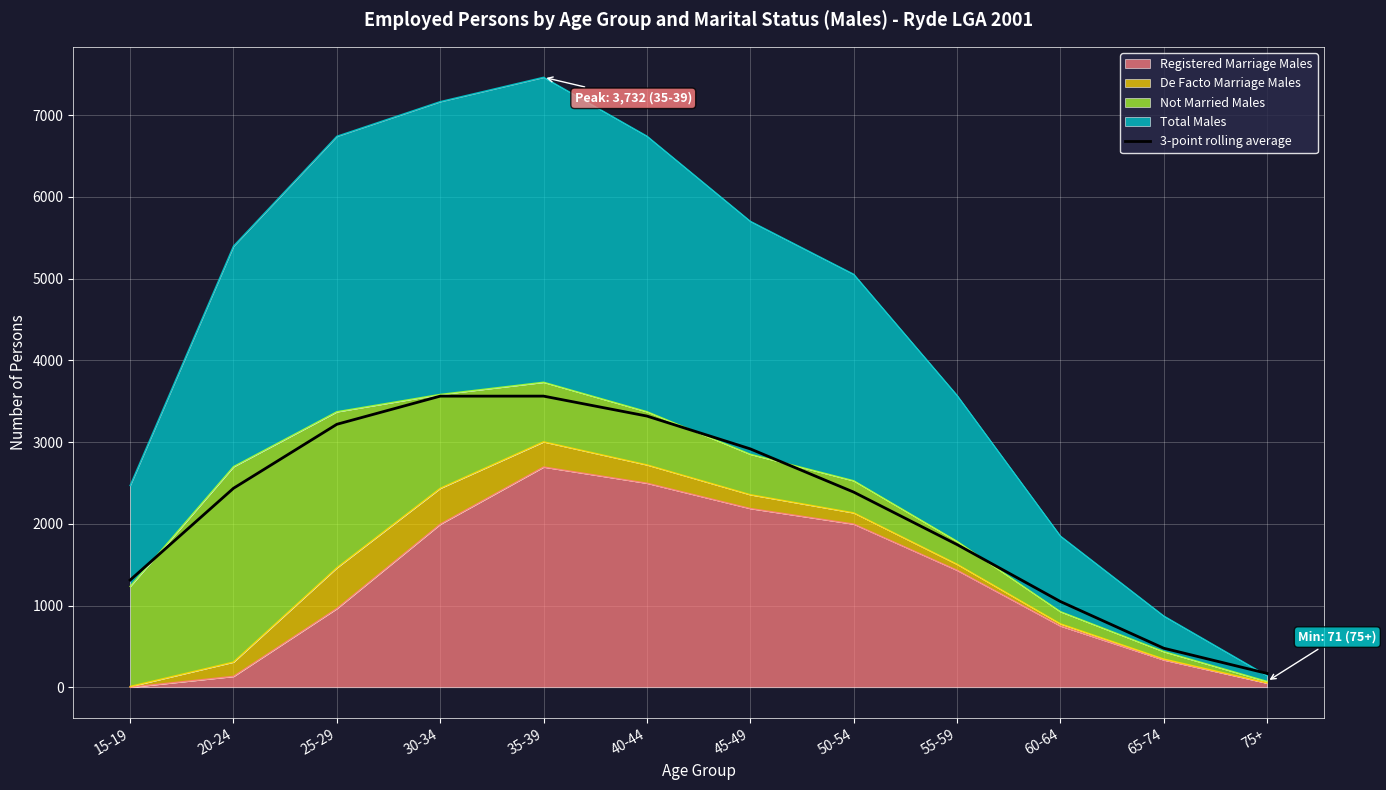

The value at 45-49 is 4058.2. True or false?

False